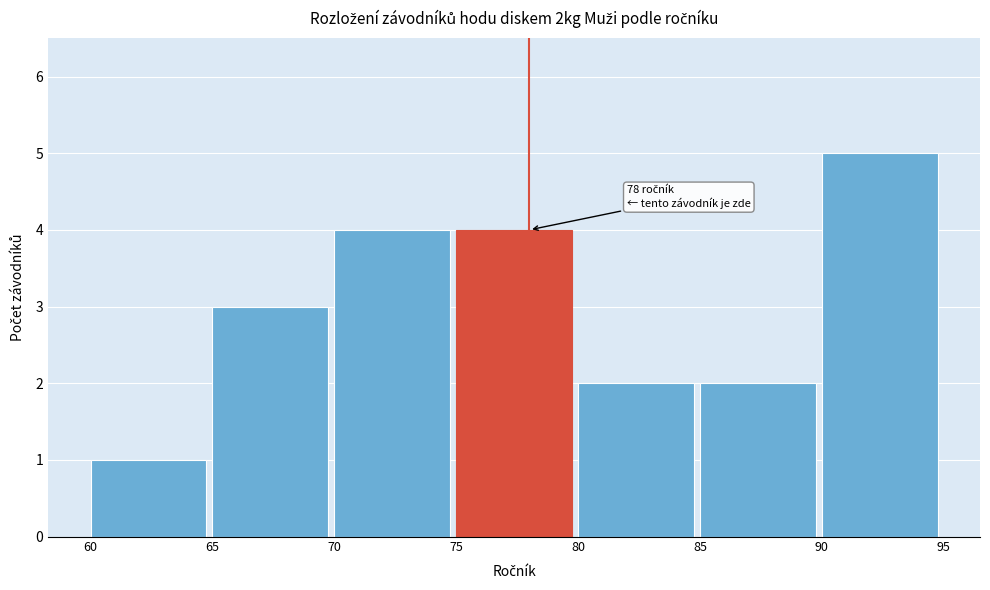

Which range on the x-axis has the tallest bar?

90 to 95